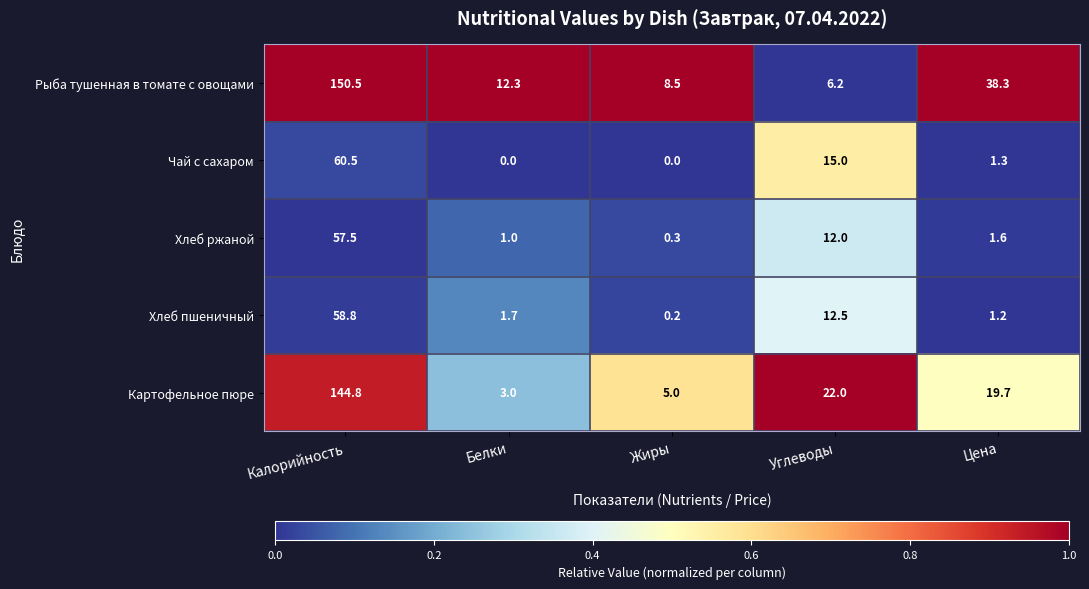

Rank the series by their maximum value, from highest to lowest.

Рыба тушенная в томате с овощами, Картофельное пюре, Чай с сахаром, Хлеб пшеничный, Хлеб ржаной